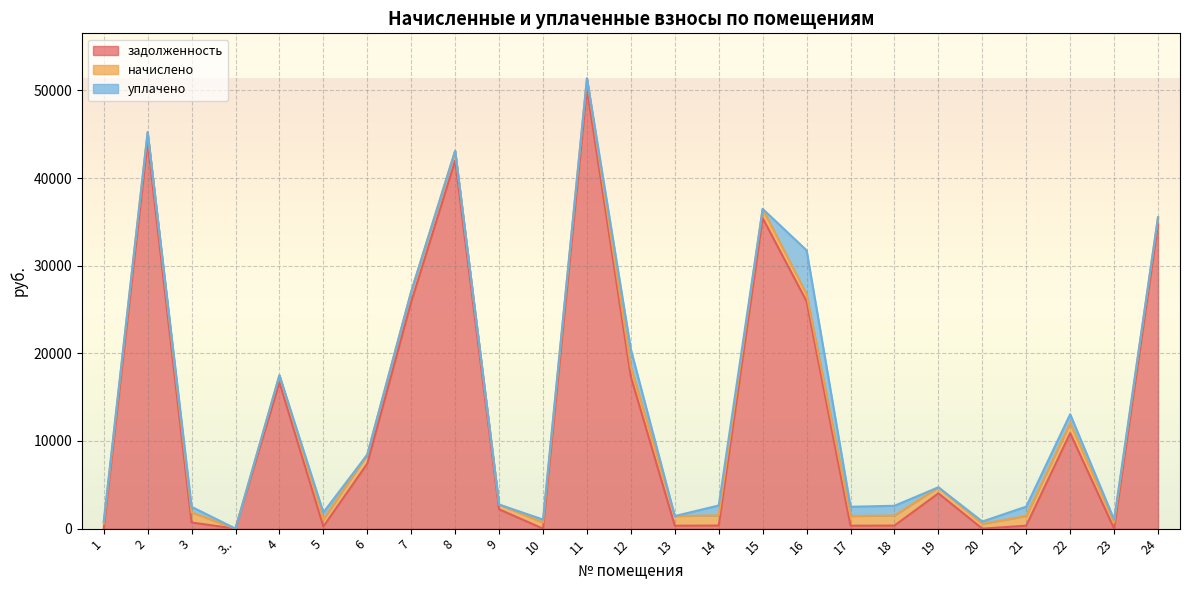

What is the value of the задолженность point at the 23rd from the left?

10899.4